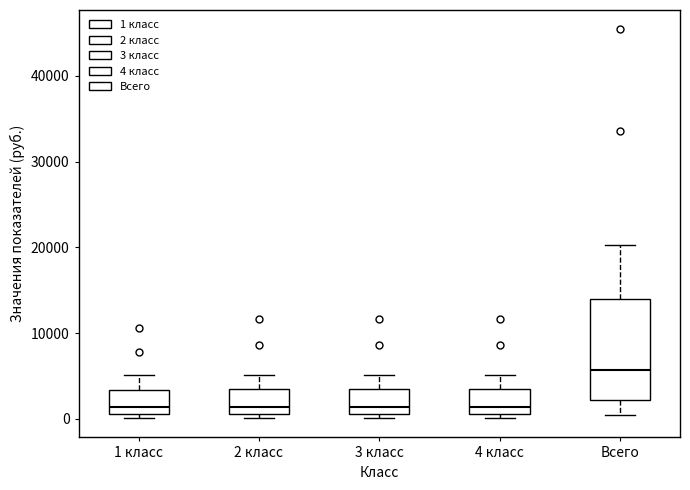

Comparing the boxes themselves (not the whiskers), which one is the tallest?

Всего